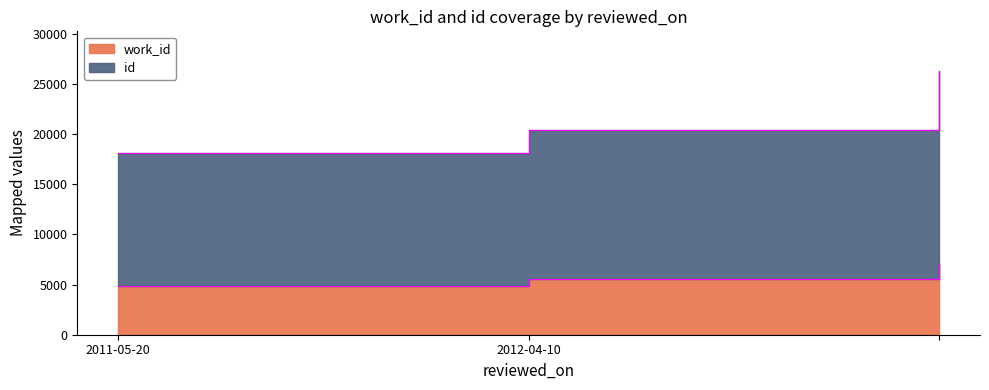

What is the average value of the id series?

21595